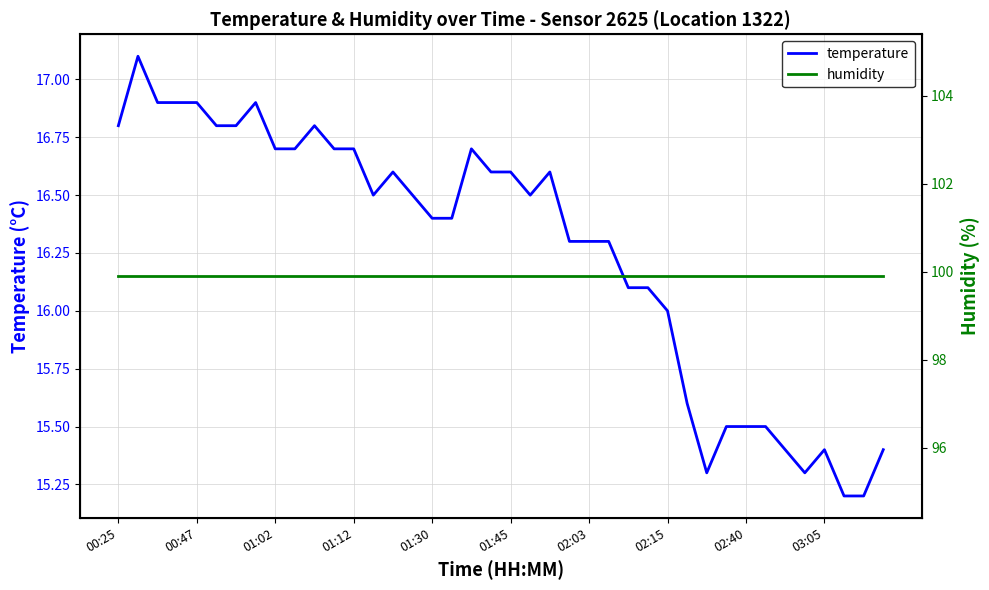

Which series changed the most between 03:05 and 35?

temperature